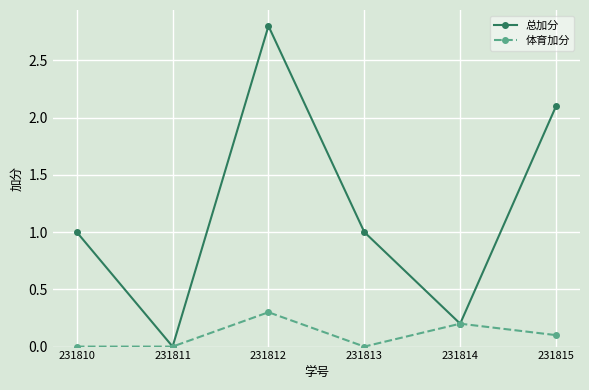

Reading left to right, list all the values displayed in this chart.

总加分: 231810=1.0	231811=0.0	231812=2.8	231813=1.0	231814=0.2	231815=2.1
体育加分: 231810=0.0	231811=0.0	231812=0.3	231813=0.0	231814=0.2	231815=0.1